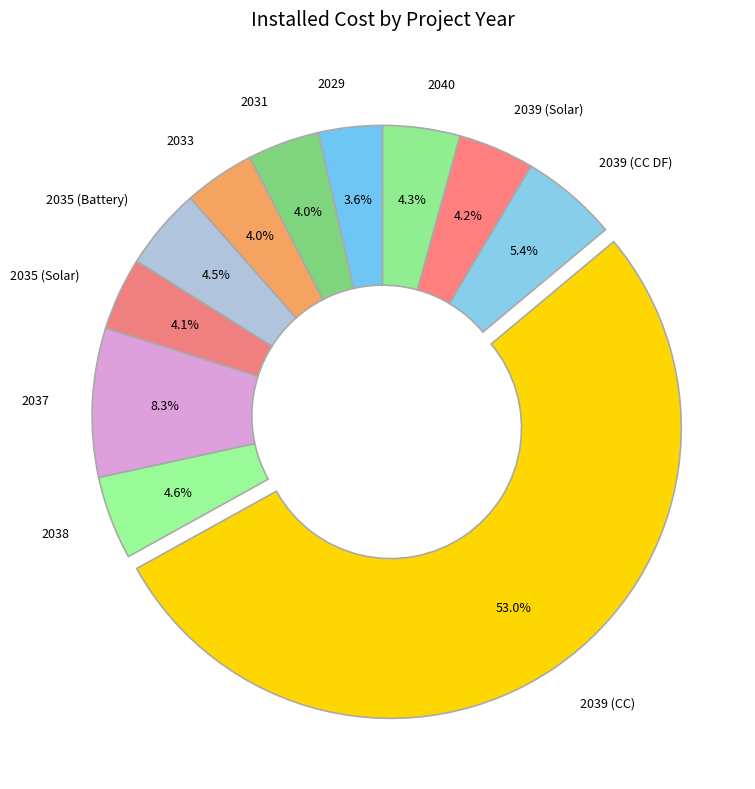

To the nearest percent, what percentage of the pie is 2037?

8%